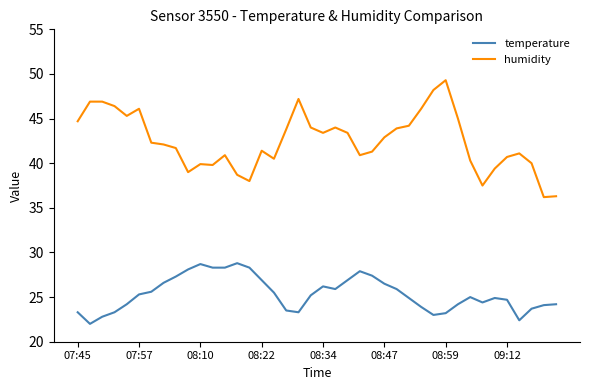

What is the difference between the maximum and minimum values in the temperature series?

6.8